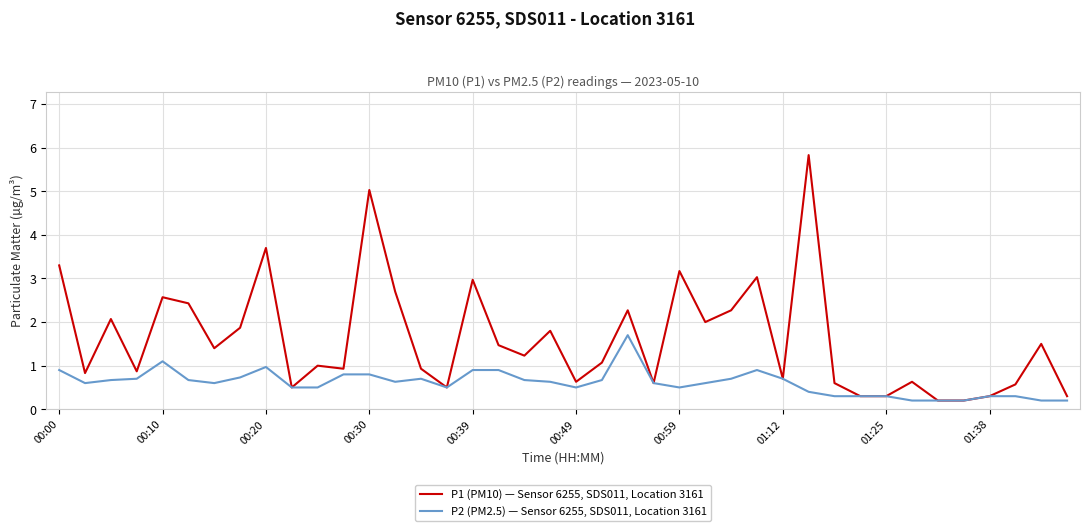

Which series has the widest spread of values?

P1 (PM10) — Sensor 6255, SDS011, Location 3161